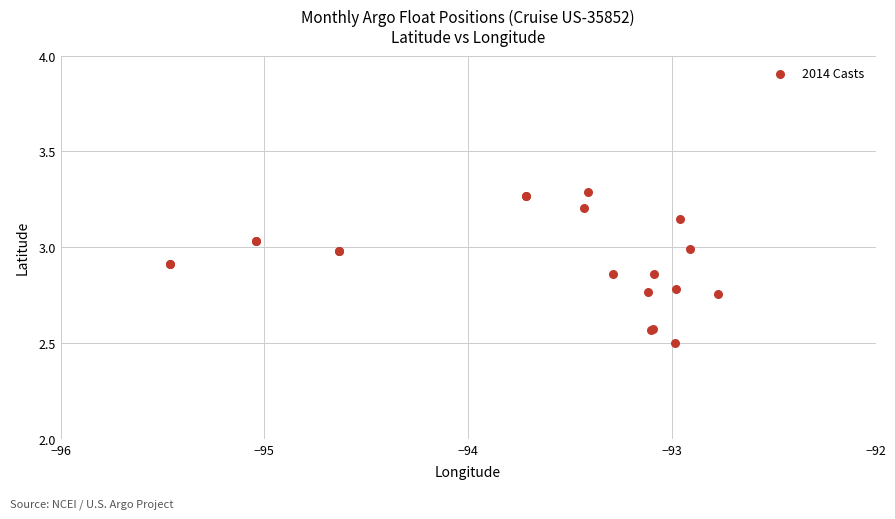

What Y value in the scatter plot is closest to 2?

2.5